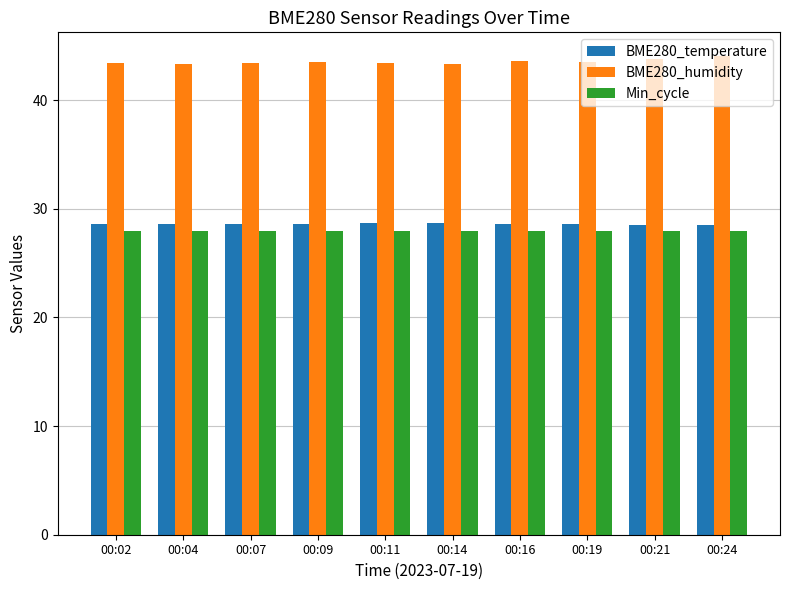

The value of BME280_temperature at 00:21 is 51.0. True or false?

False